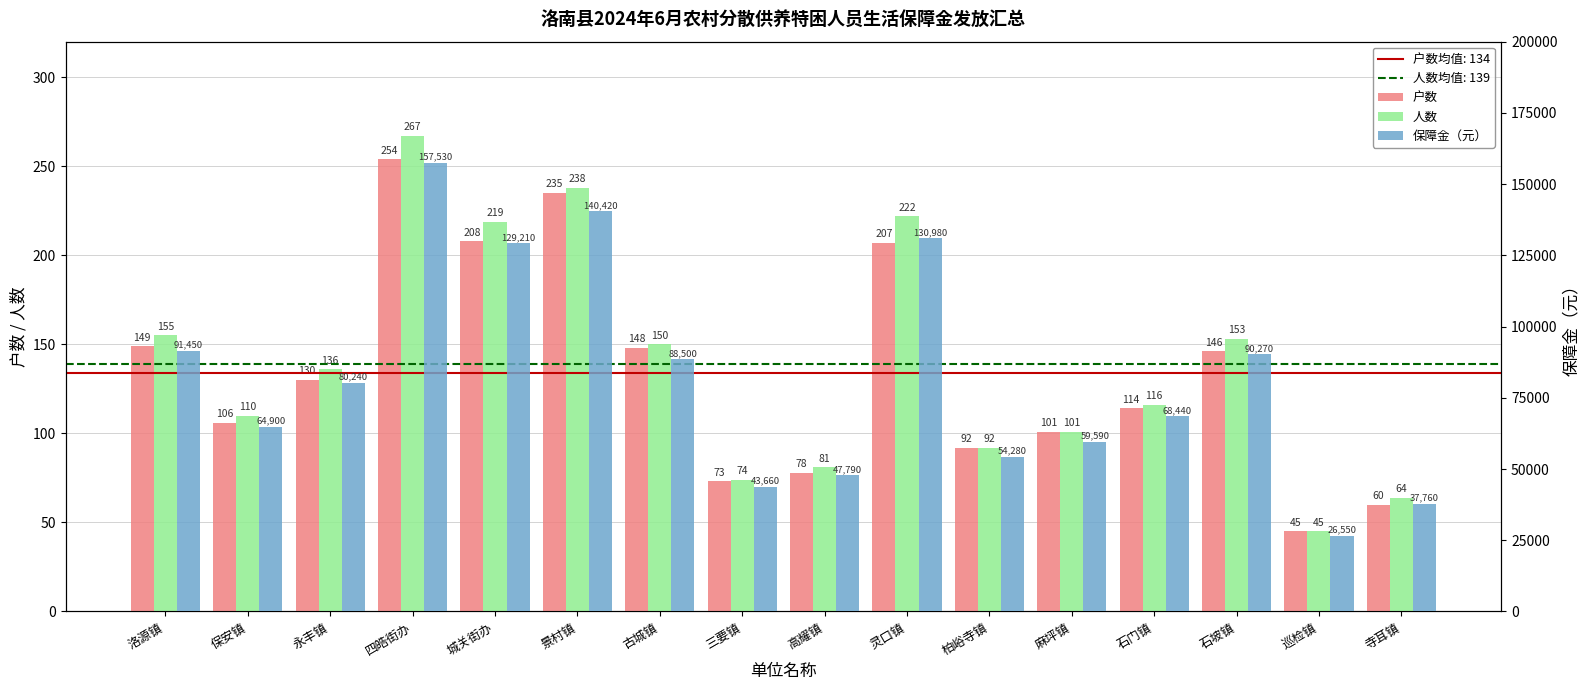

Is the value of 户数 at 麻坪镇 greater than the value of 人数 at 巡检镇?

Yes